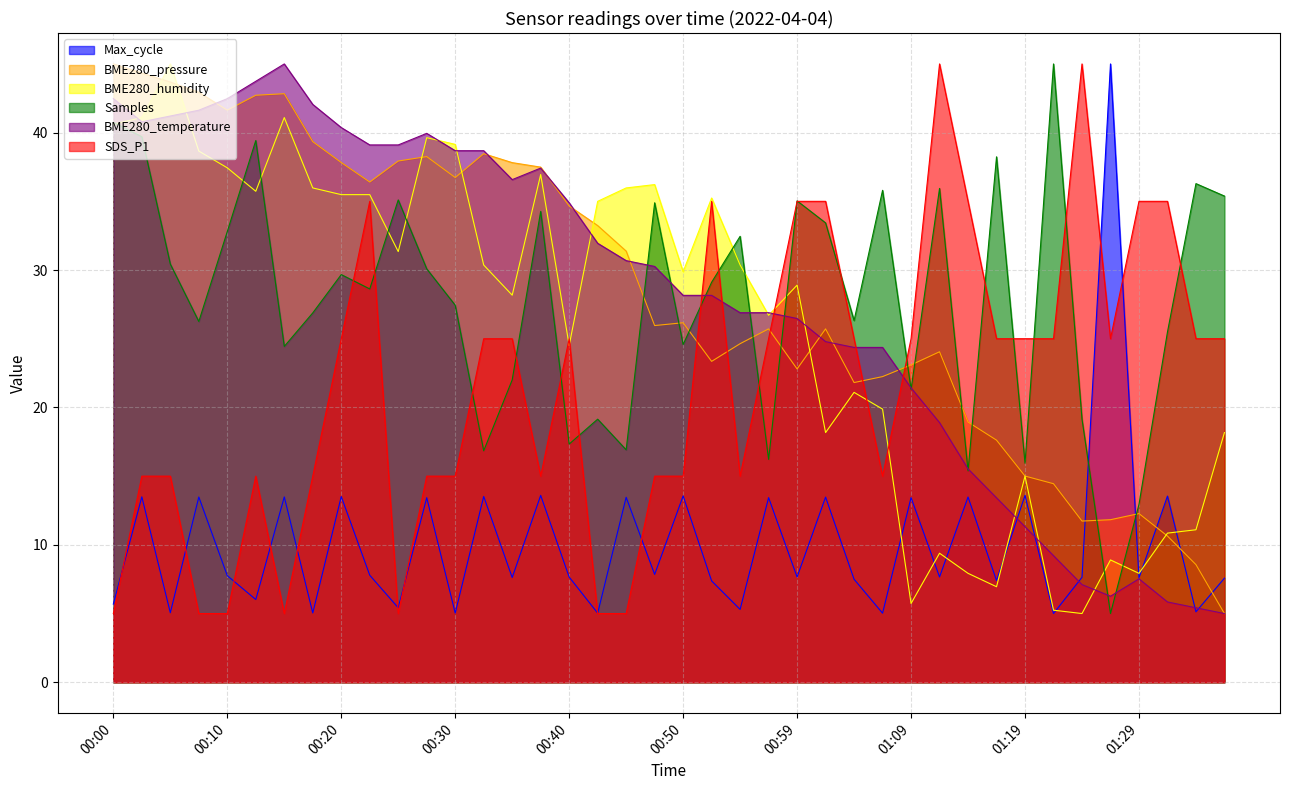

True or false: Max_cycle and SDS_P1 cross at least once.

True